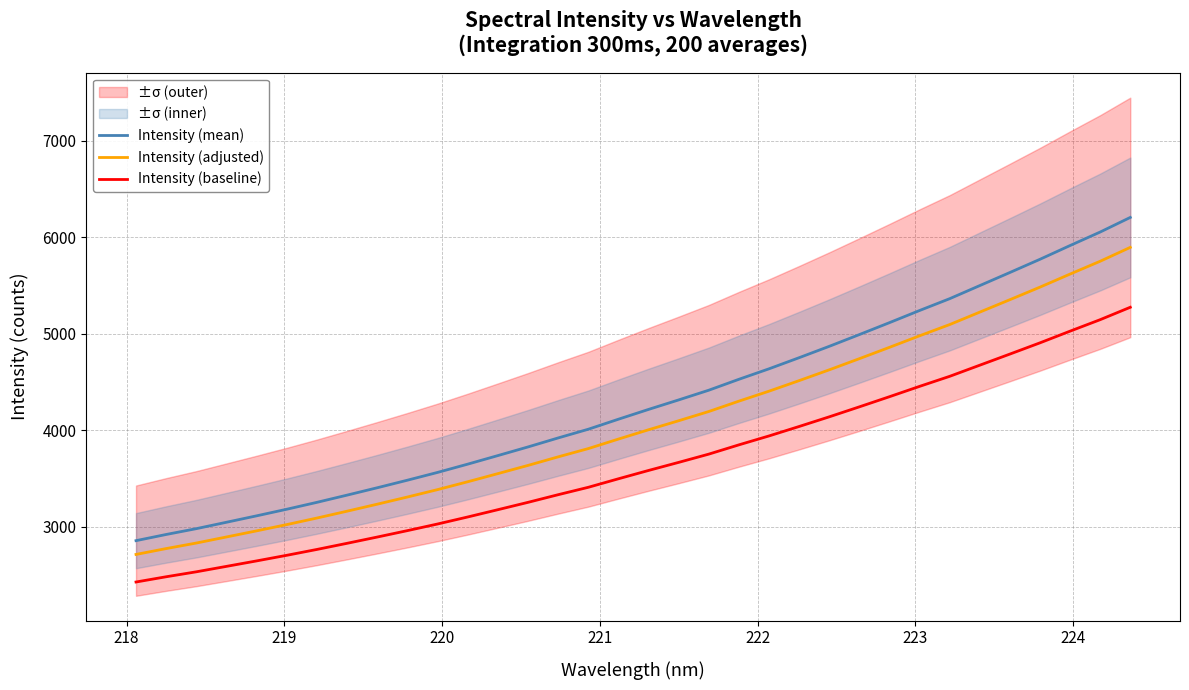

True or false: Intensity (baseline) and Intensity (adjusted) intersect in this chart.

False